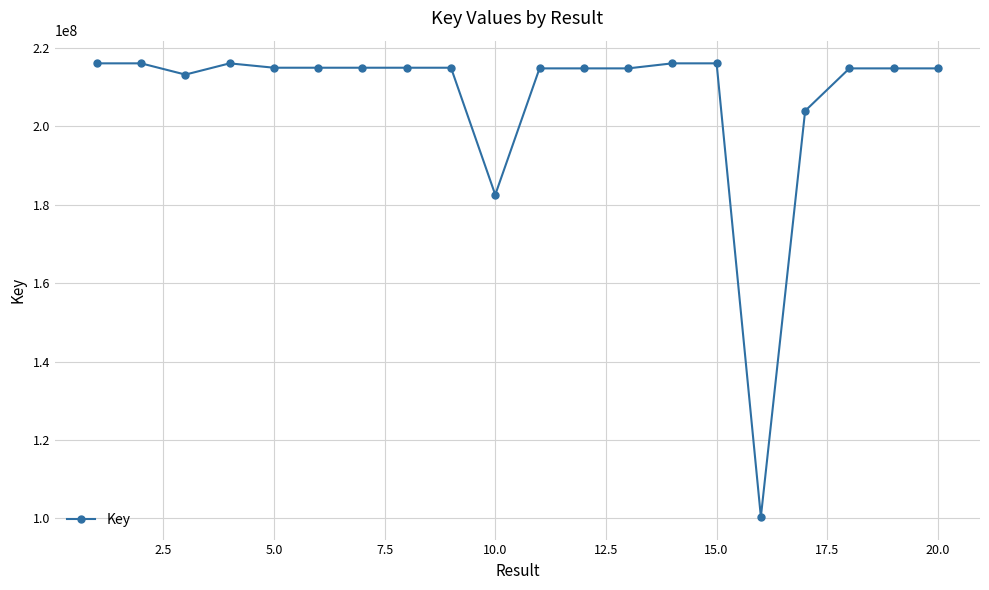

What is the difference between the second highest and minimum values?

115568506